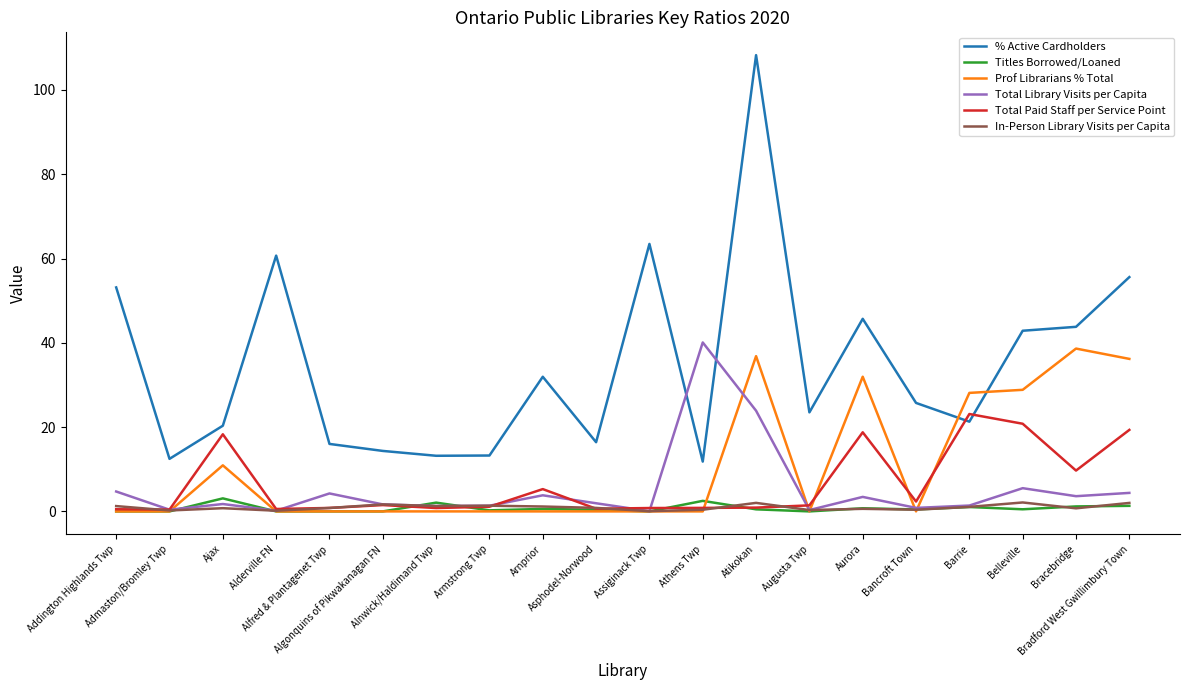

What is the maximum value for % Active Cardholders?

108.3